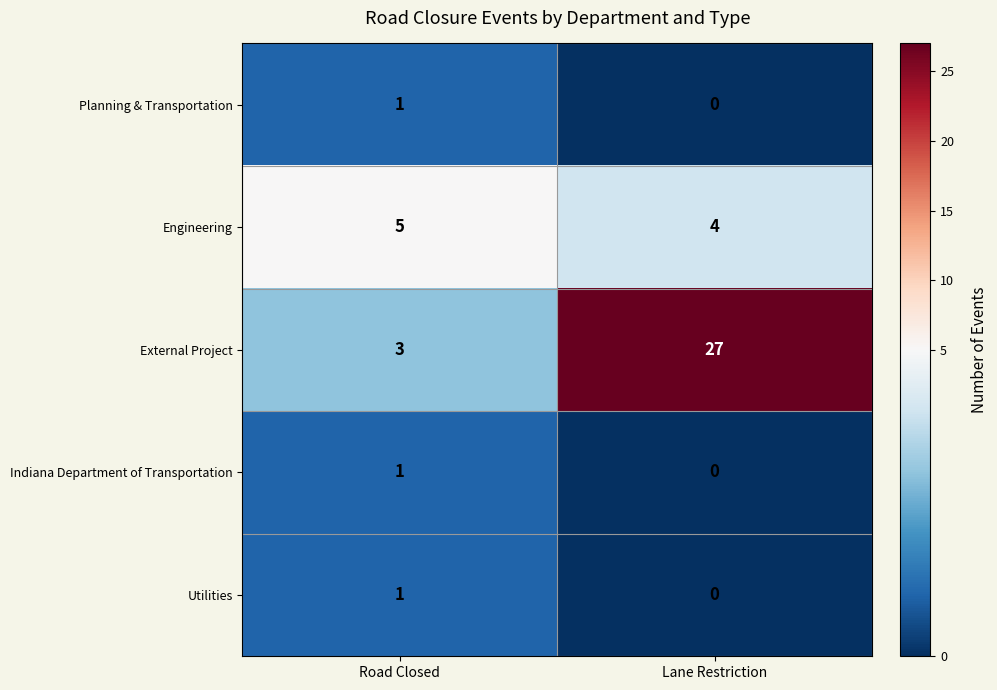

What is the difference between the highest and lowest values at Road Closed?

4